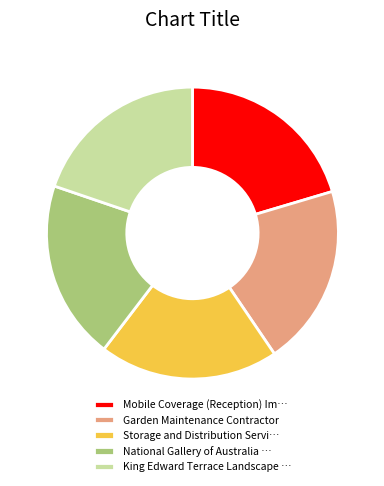

Is there any slice that represents more than half of the pie?

No